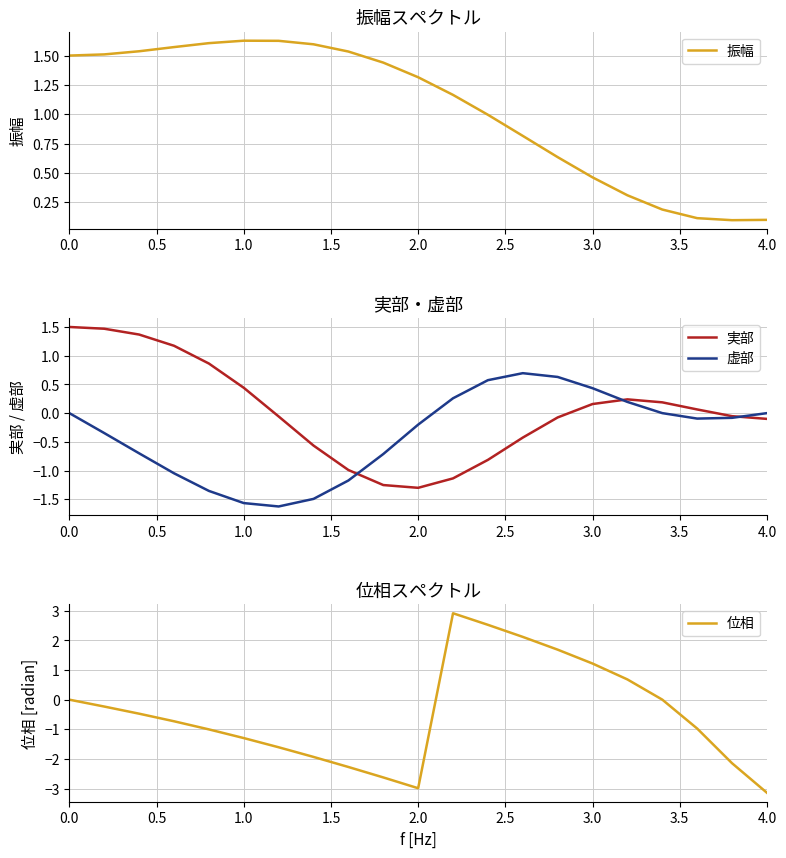

What is the greatest value displayed?

2.9